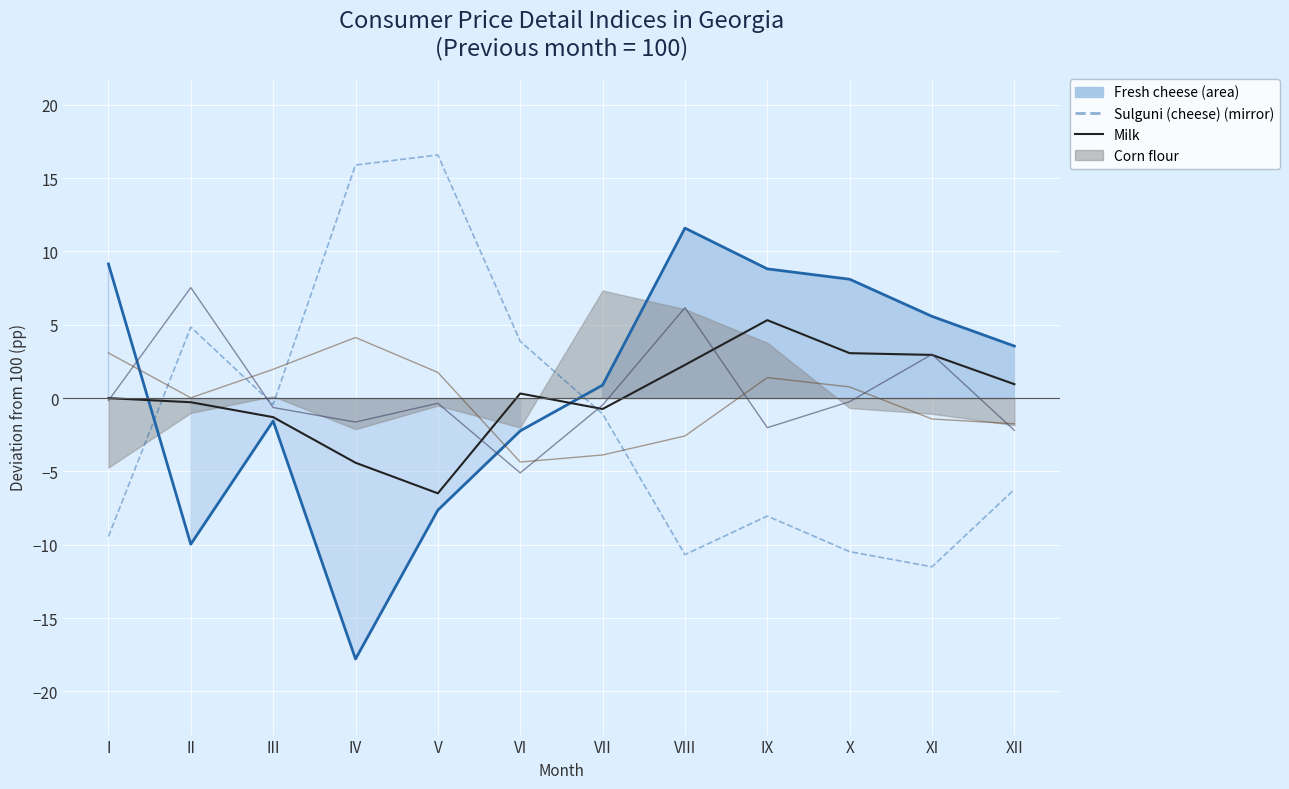

Which category has the highest value in the Sulguni (cheese) (mirror) series?

V